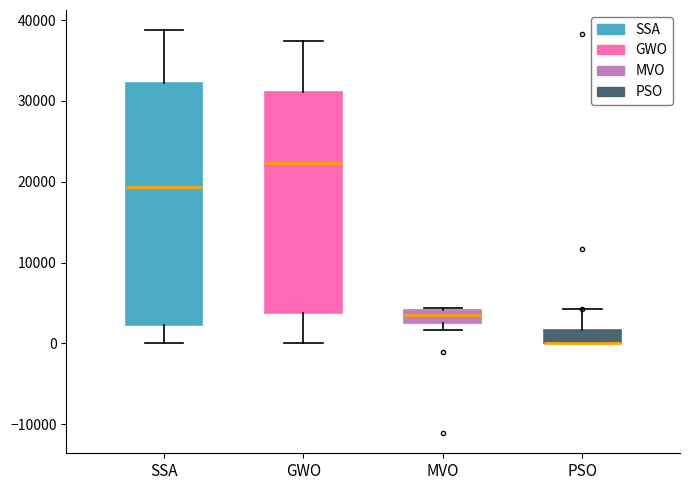

Reading left to right, transcribe this box plot: for each box, give where its median line is, the range the box spans, and where its two whiskers end, as read against the y-axis. The values are not printed on the chart, so give them approximately, as read against the axis.

SSA: median 19000, box 2000 to 32000, whiskers 0 to 39000
GWO: median 22000, box 4000 to 31000, whiskers 0 to 37000
MVO: median 4000 (inside the box), box 3000 to 4000, whiskers 2000 to 4000
PSO: median 0 (drawn on the box's lower edge), box 0 to 2000, whiskers 0 to 4000